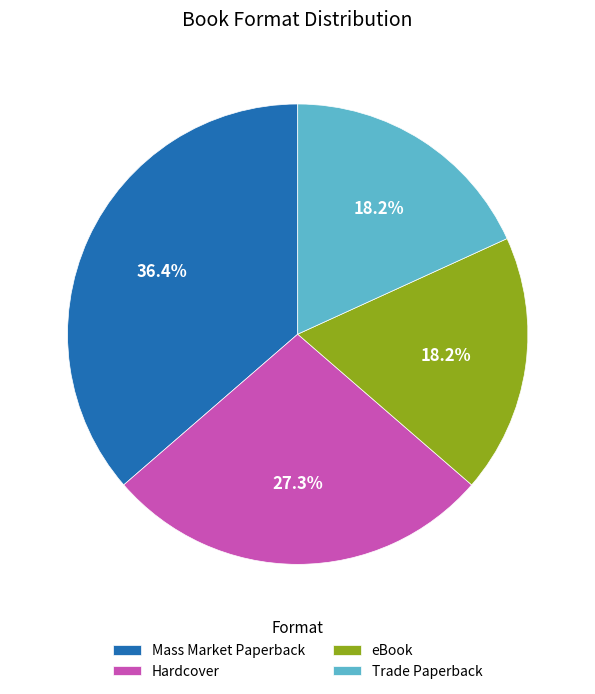

Which category has the biggest portion of the pie?

Mass Market Paperback